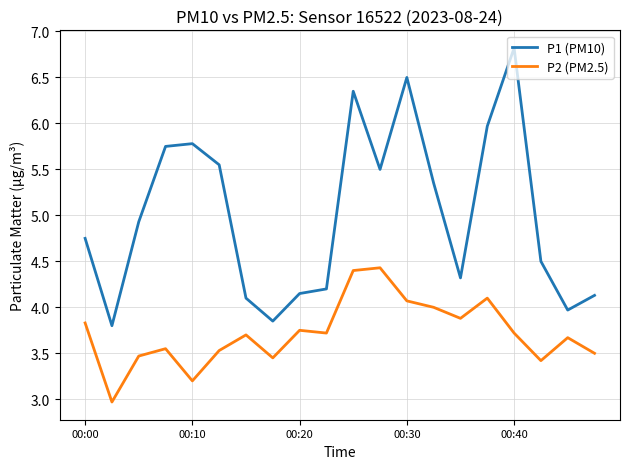

Rank the series by their maximum value, from highest to lowest.

P1 (PM10), P2 (PM2.5)